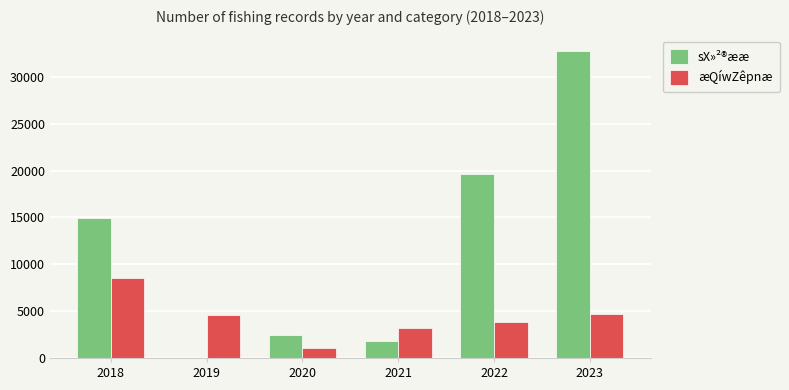

What is the maximum value shown in the chart?

32760